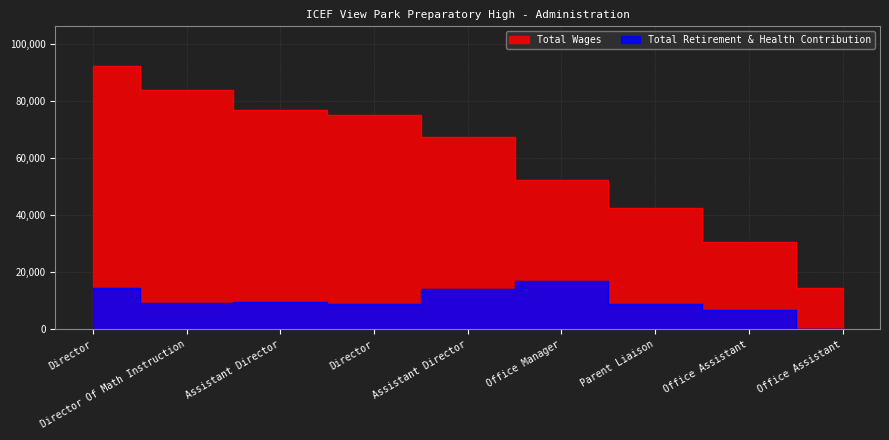

What is the sum of all Total Retirement & Health Contribution values?

89074